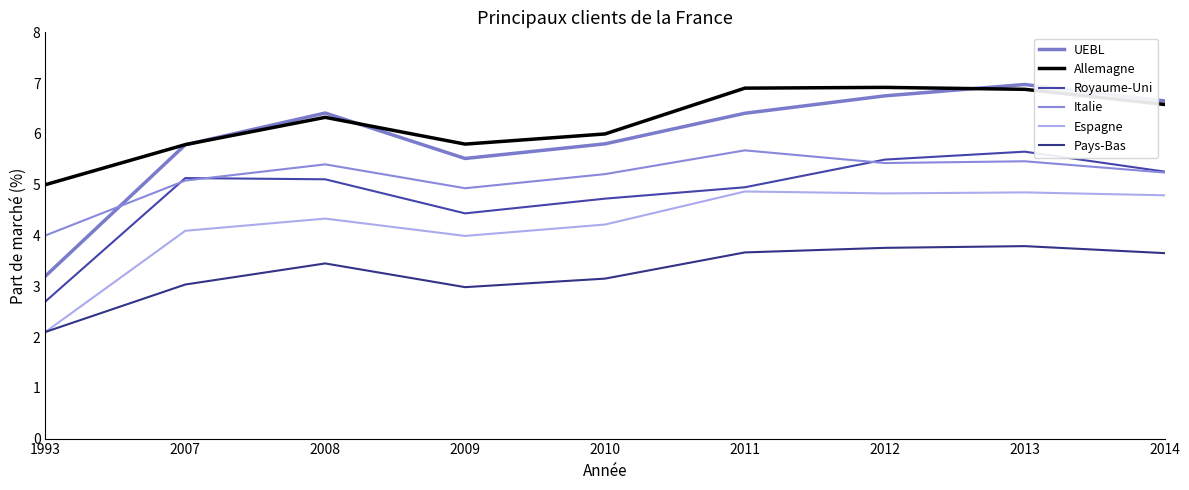

Reading right to left, transcribe all the data shown in this chart.

UEBL: 6.6	7.0	6.7	6.4	5.8	5.5	6.4	5.8	3.2
Allemagne: 6.6	6.9	6.9	6.9	6.0	5.8	6.3	5.8	5.0
Royaume-Uni: 5.3	5.7	5.5	4.9	4.7	4.4	5.1	5.1	2.7
Italie: 5.2	5.5	5.4	5.7	5.2	4.9	5.4	5.1	4.0
Espagne: 4.8	4.8	4.8	4.9	4.2	4.0	4.3	4.1	2.1
Pays-Bas: 3.7	3.8	3.8	3.7	3.1	3.0	3.4	3.0	2.1